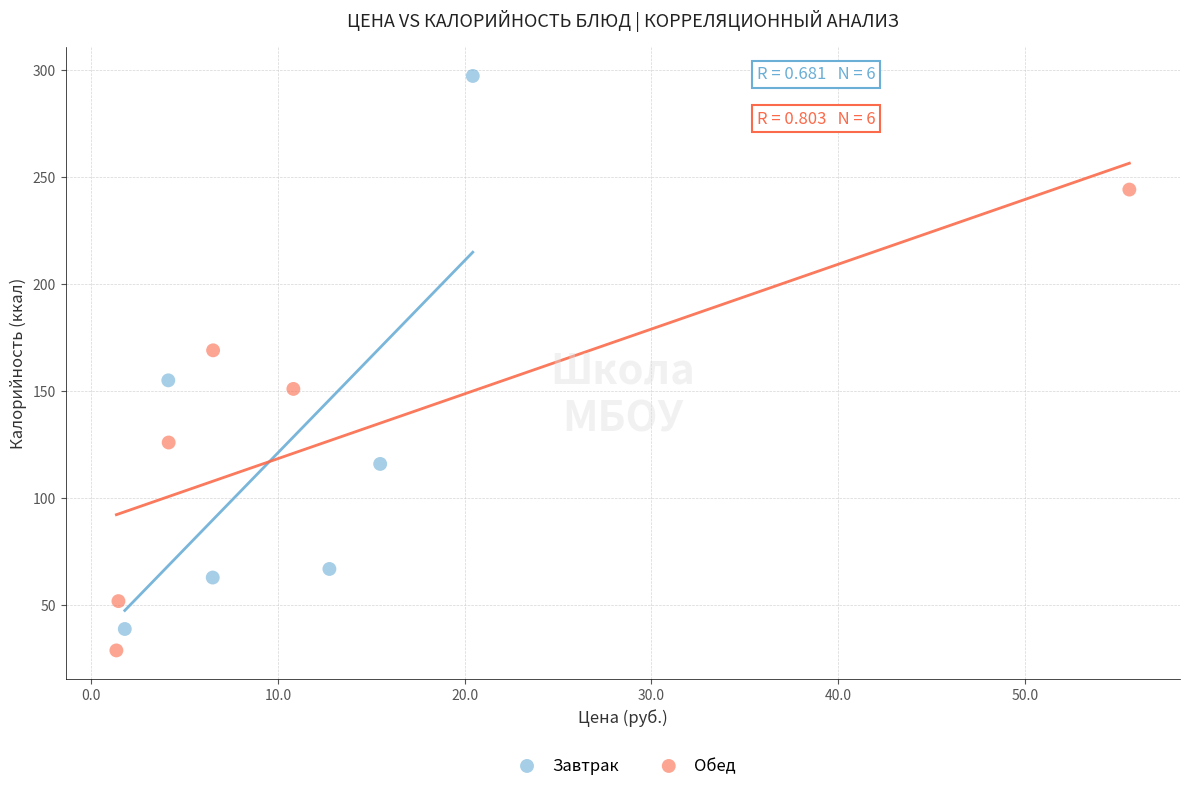

Which series reaches the maximum Y coordinate?

Завтрак